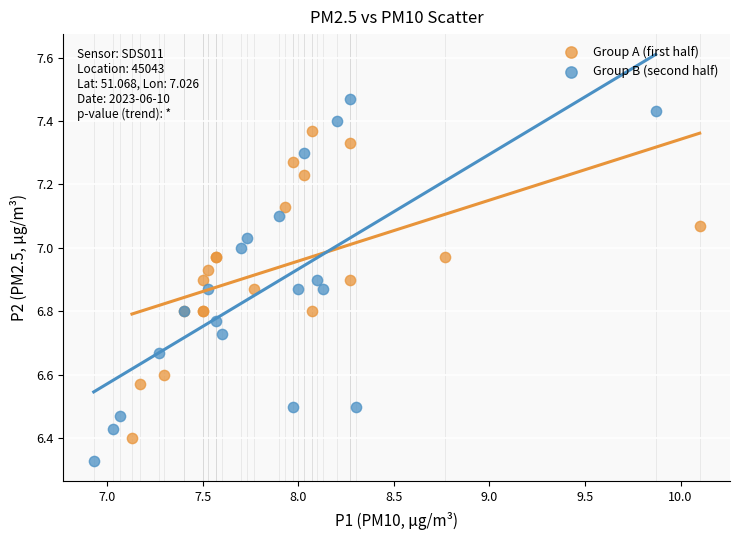

Which series contains the highest Y value?

Group B (second half)